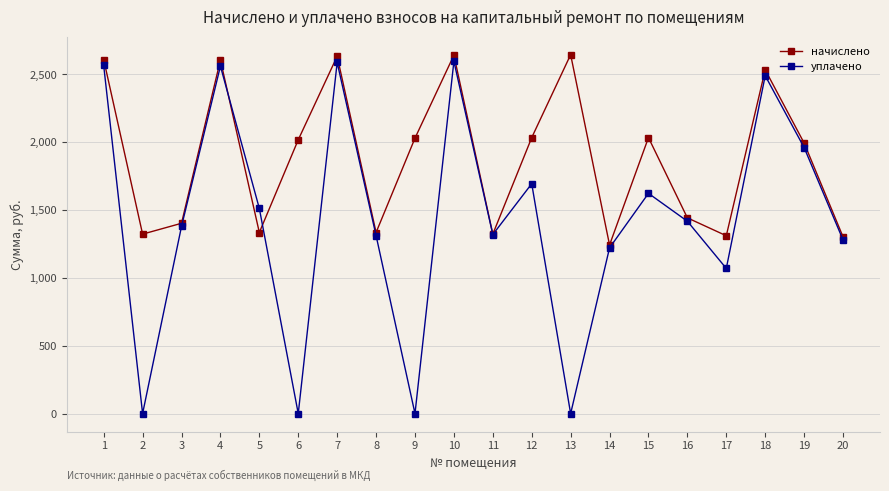

The value of уплачено at 8 is 1844.7. True or false?

False